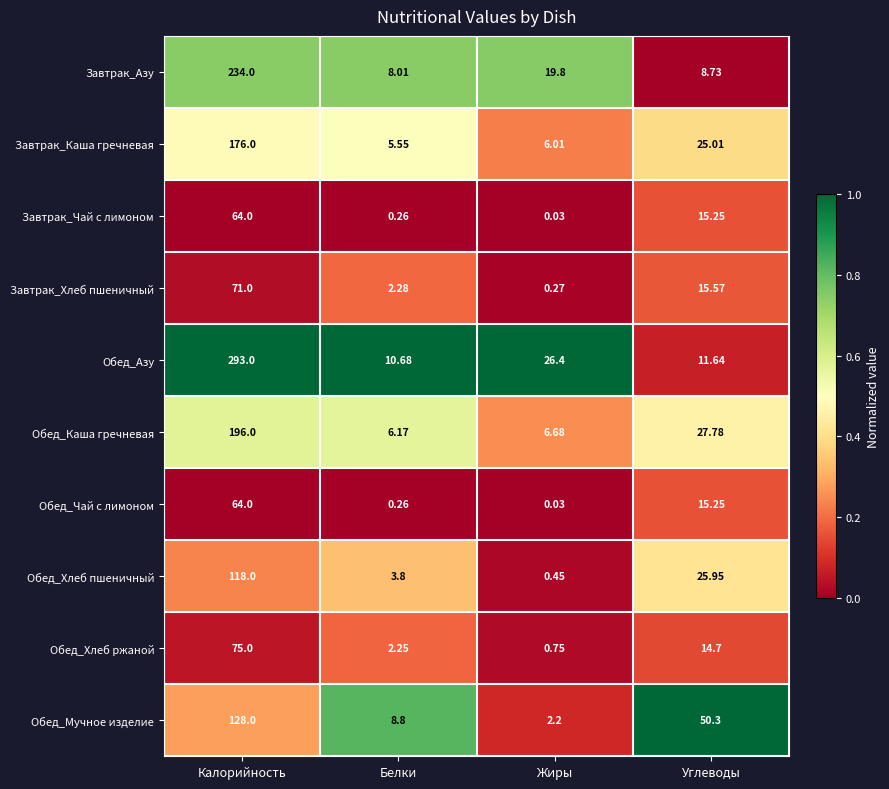

What is the spread (max minus min) of values at Калорийность?

229.0